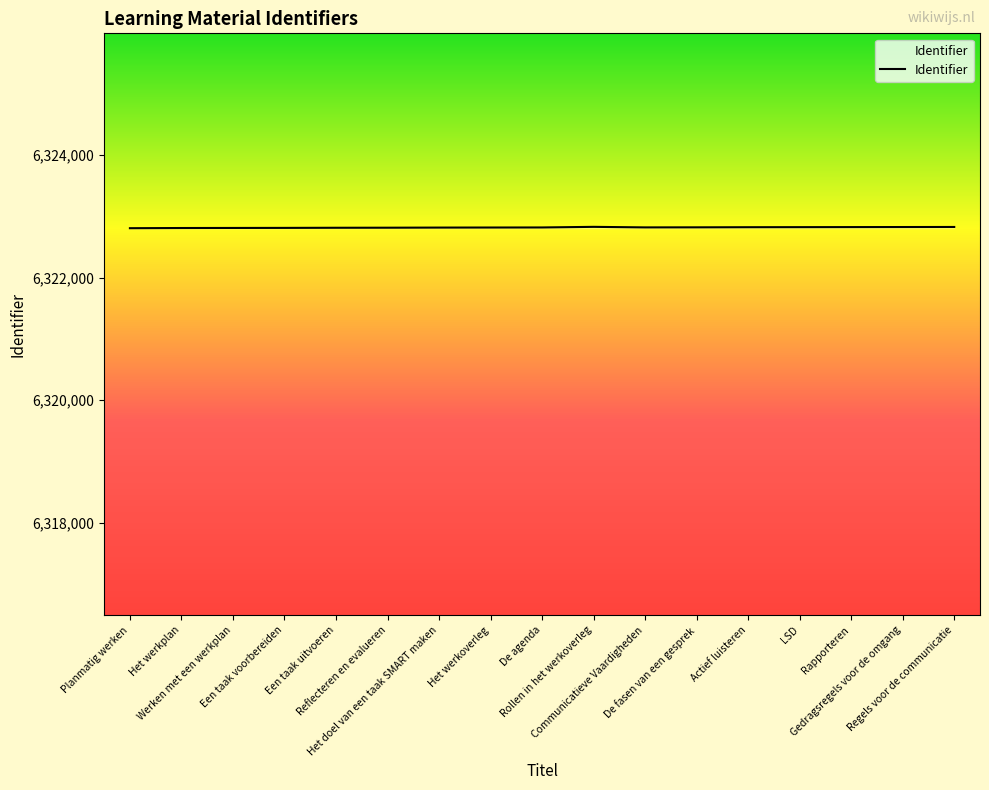

What is the greatest value displayed?

6322830